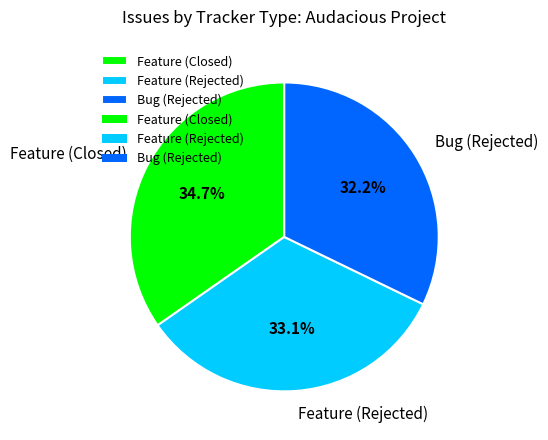

Rank the categories by value from highest to lowest.

Feature (Closed), Feature (Rejected), Bug (Rejected)